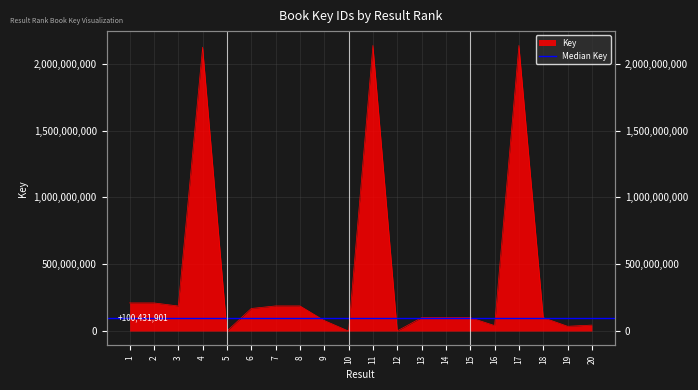

What is the average value?

407887402